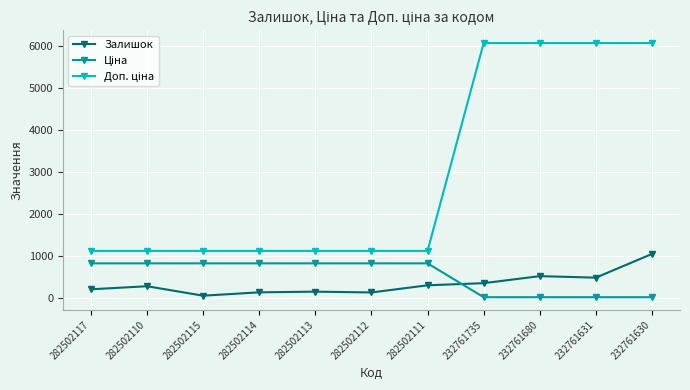

At how many categories does at least one series exceed 5059?

4